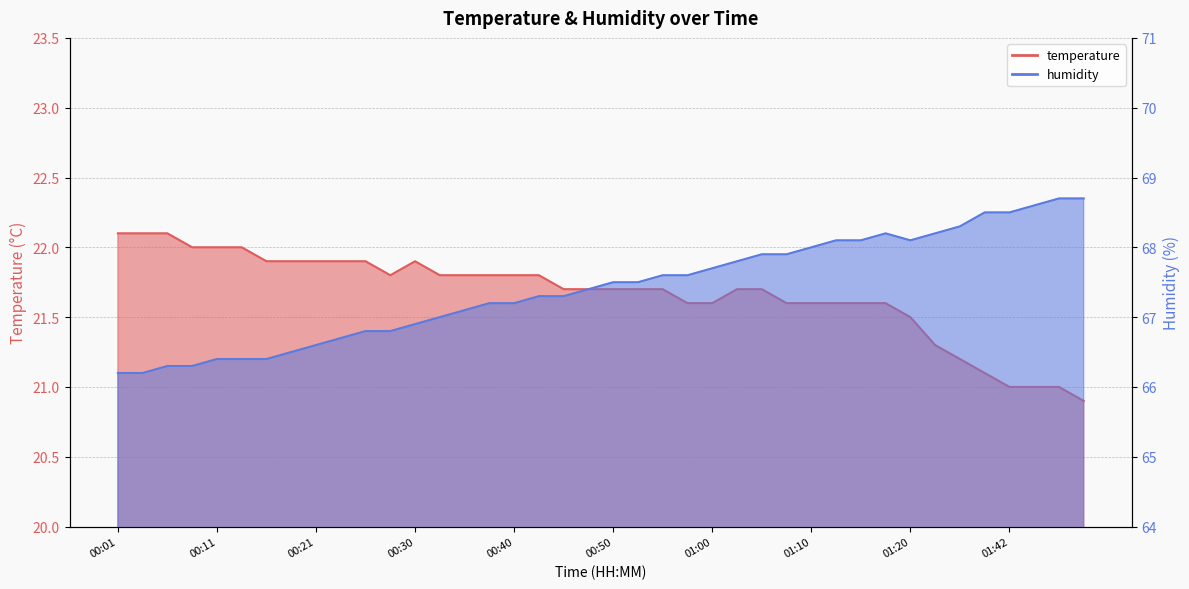

Where is the first local maximum for temperature?

00:30